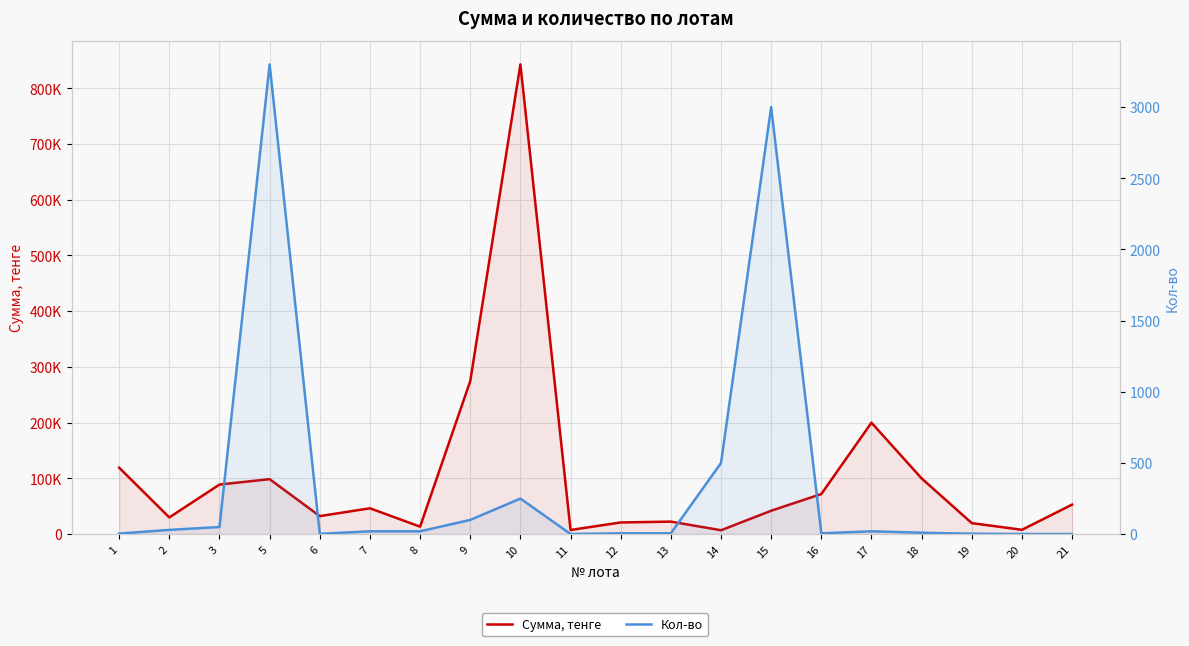

How many values in the Сумма, тенге series are below 46391?

10